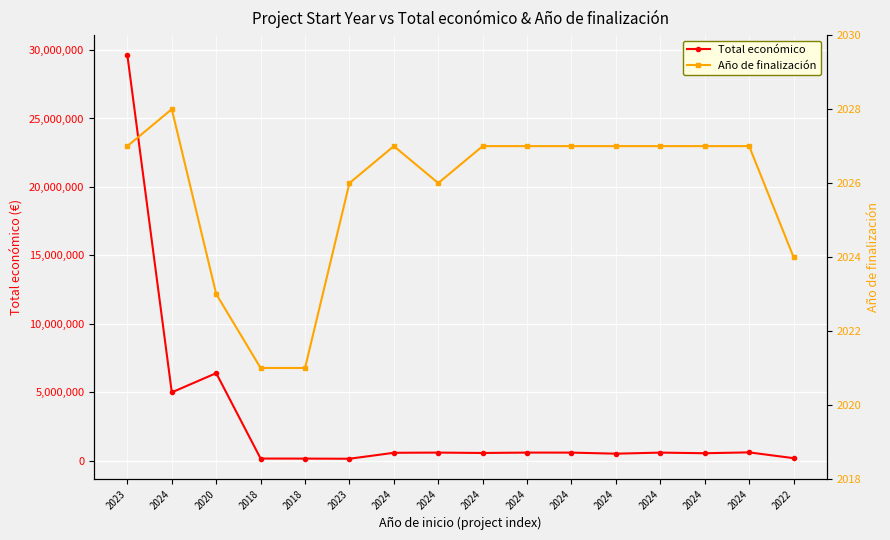

What is the difference between the highest and lowest values at 2024?

4995333